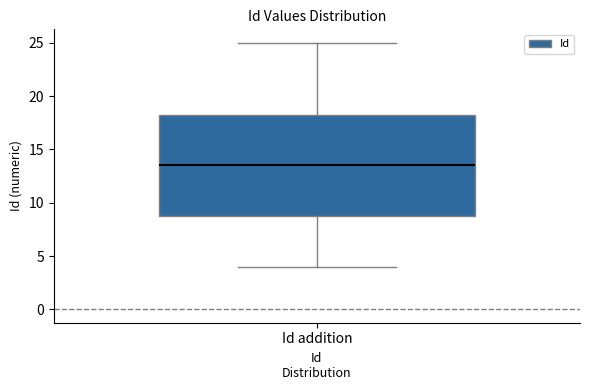

Where does the median line of the box for Id addition sit on the y-axis? The values are not printed on the chart, so give them approximately, as read against the axis.

13.5